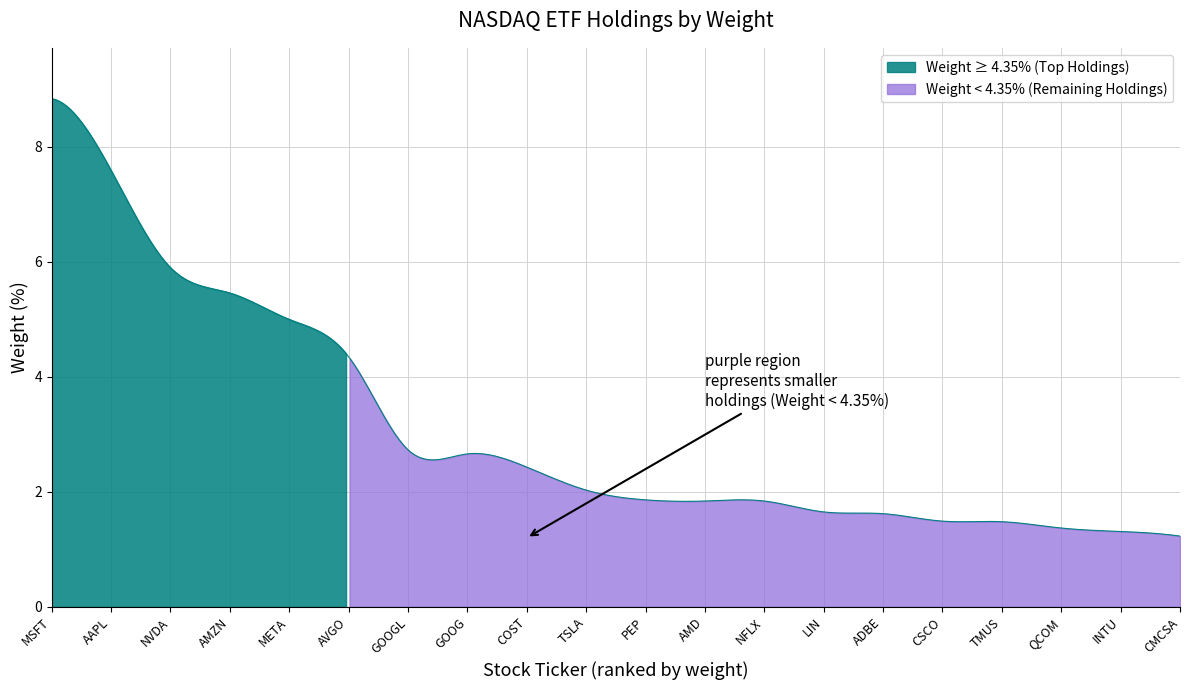

What is the average value?

3.1